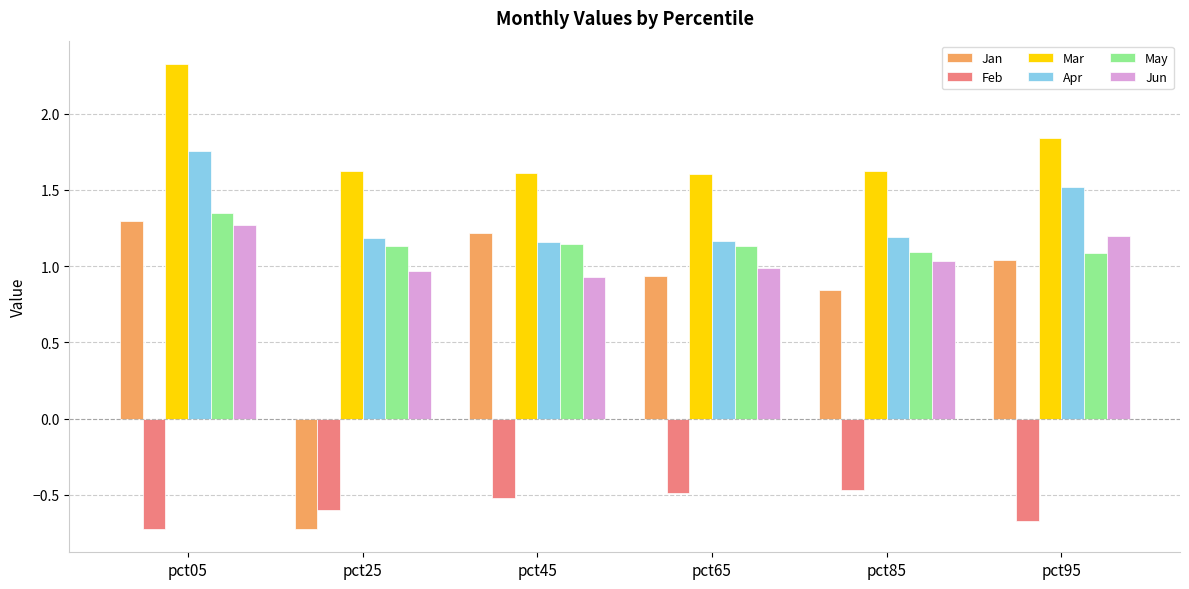

What is the minimum value for Jan?

-0.7